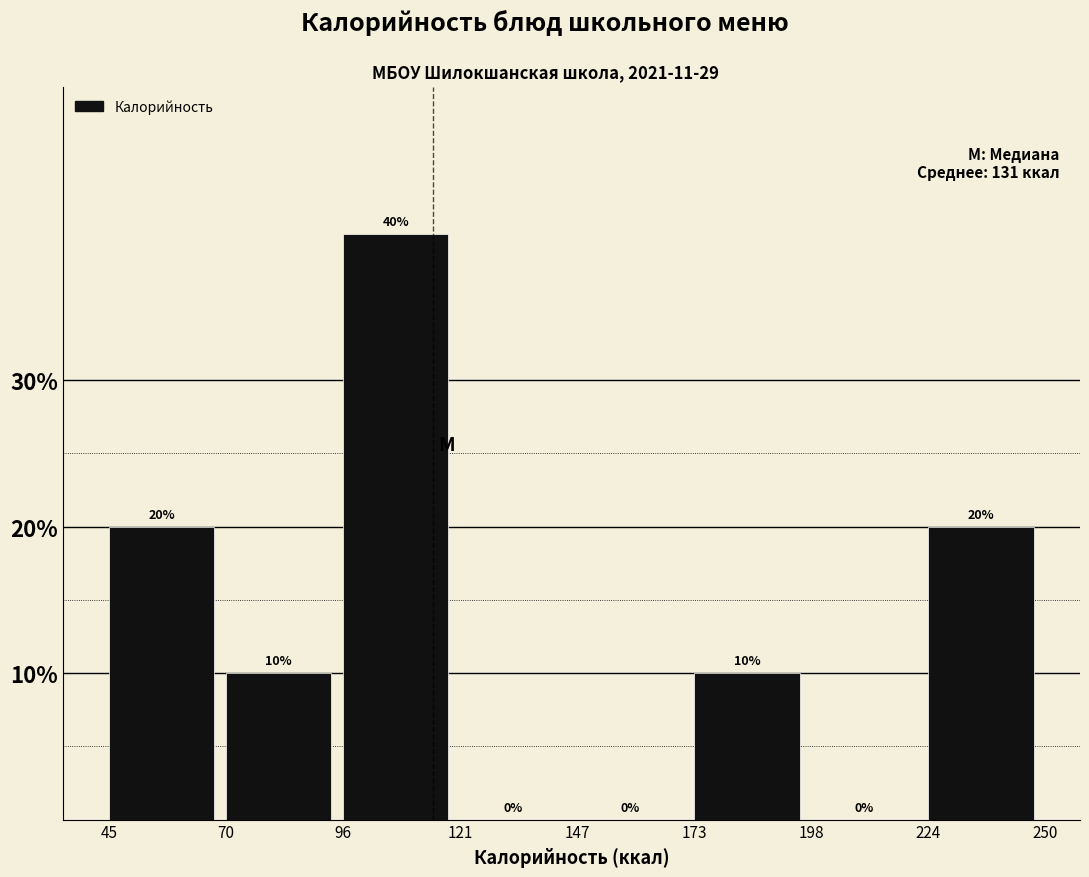

Reading left to right, transcribe this chart: for each bar, give the range it covers on the x-axis and its height.

45 to 70: 20
70 to 96: 10
96 to 121: 40
121 to 147: 0
147 to 173: 0
173 to 198: 10
198 to 224: 0
224 to 250: 20